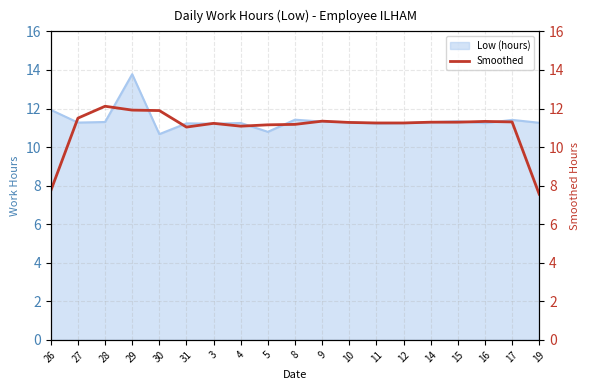

What is the sum of the values at 27 and 9?

22.8